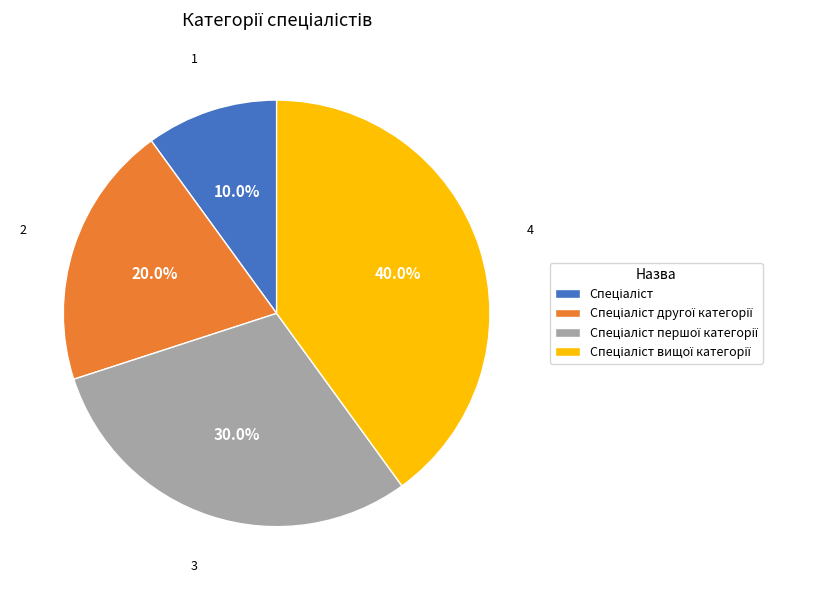

Is there any slice that represents more than half of the pie?

No